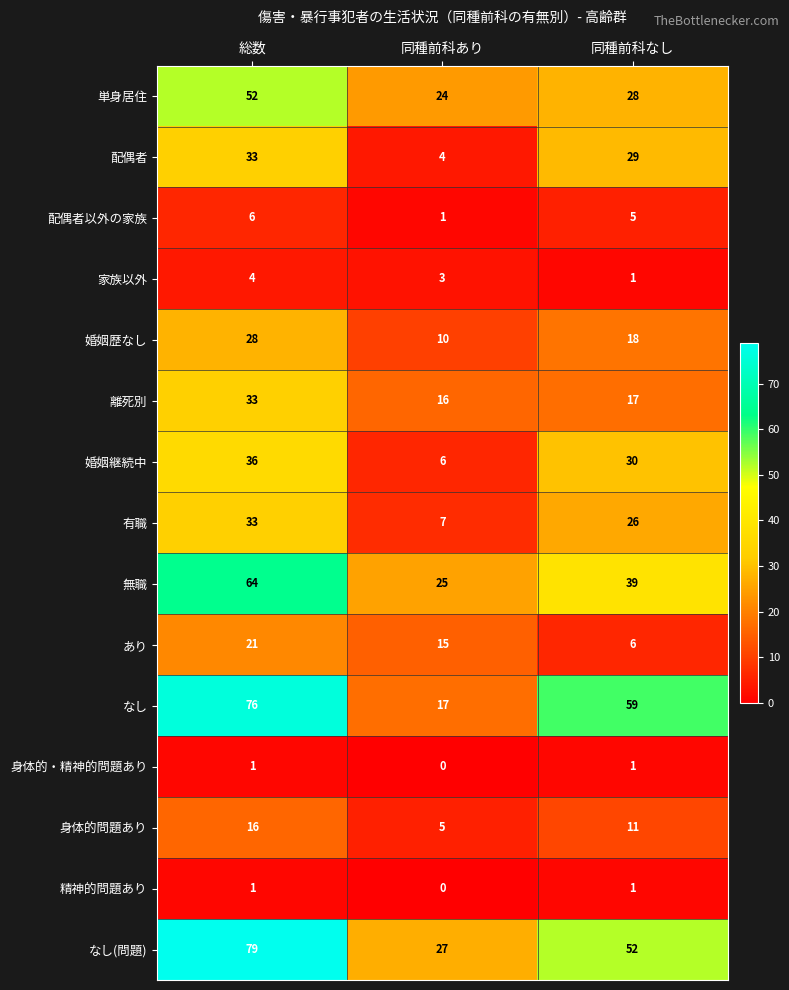

What is the total value across all series at 総数?

483